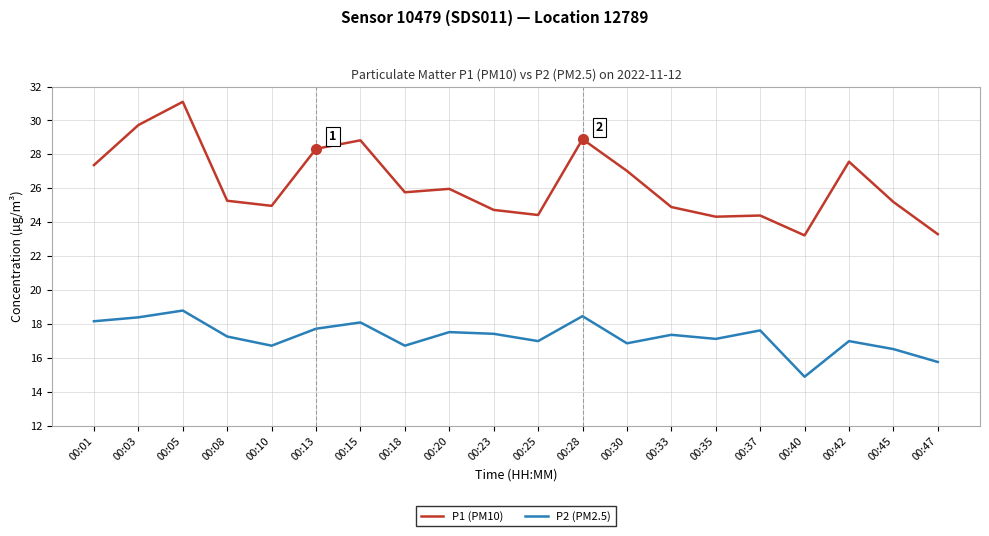

What is the total value across all series at 00:47?

39.1